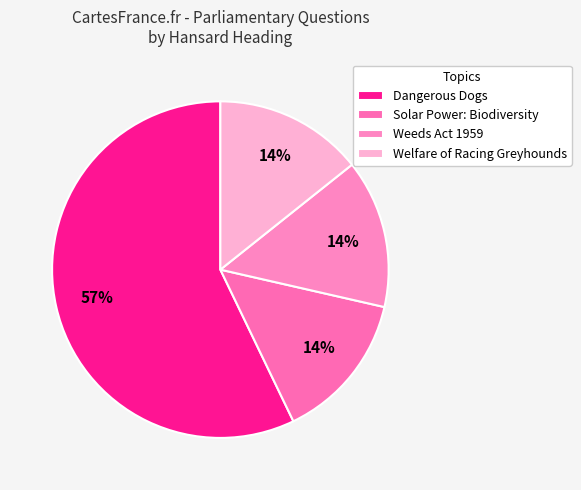

How many segments does this pie chart have?

4